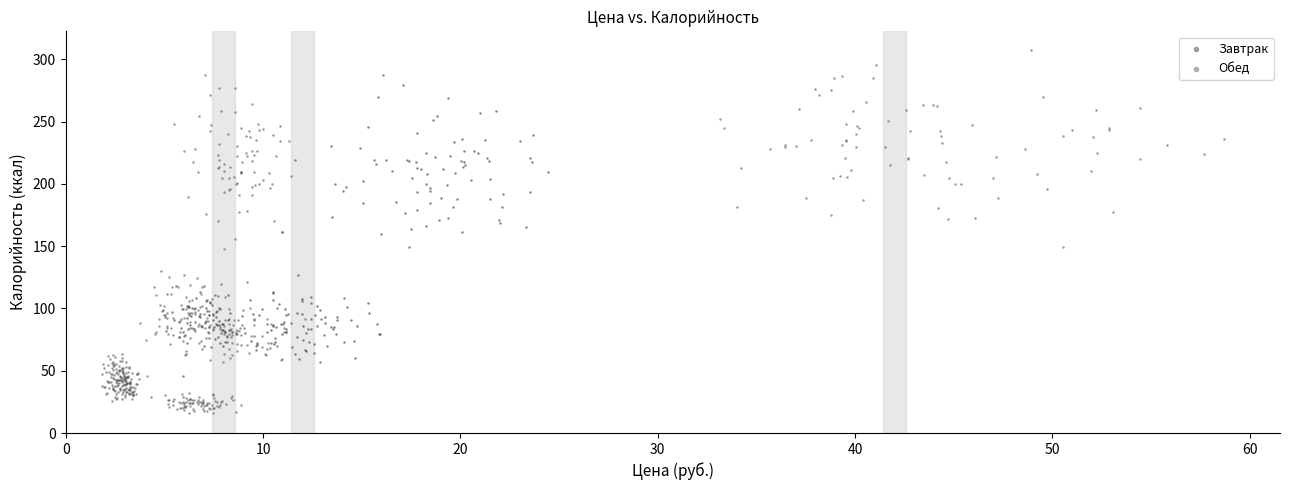

Which series contains the lowest Y value?

Обед